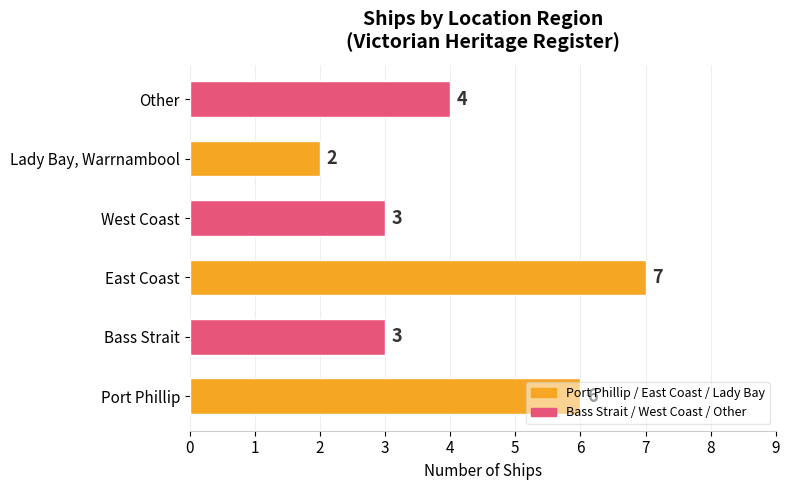

The value at Bass Strait is 3. True or false?

True